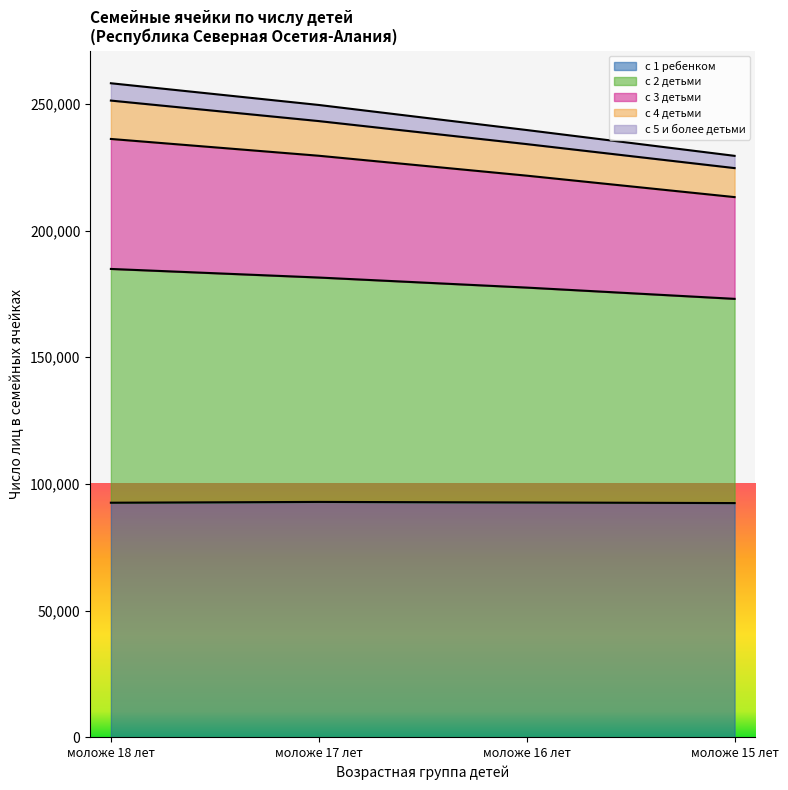

True or false: с 3 детьми and с 5 и более детьми cross at least once.

False